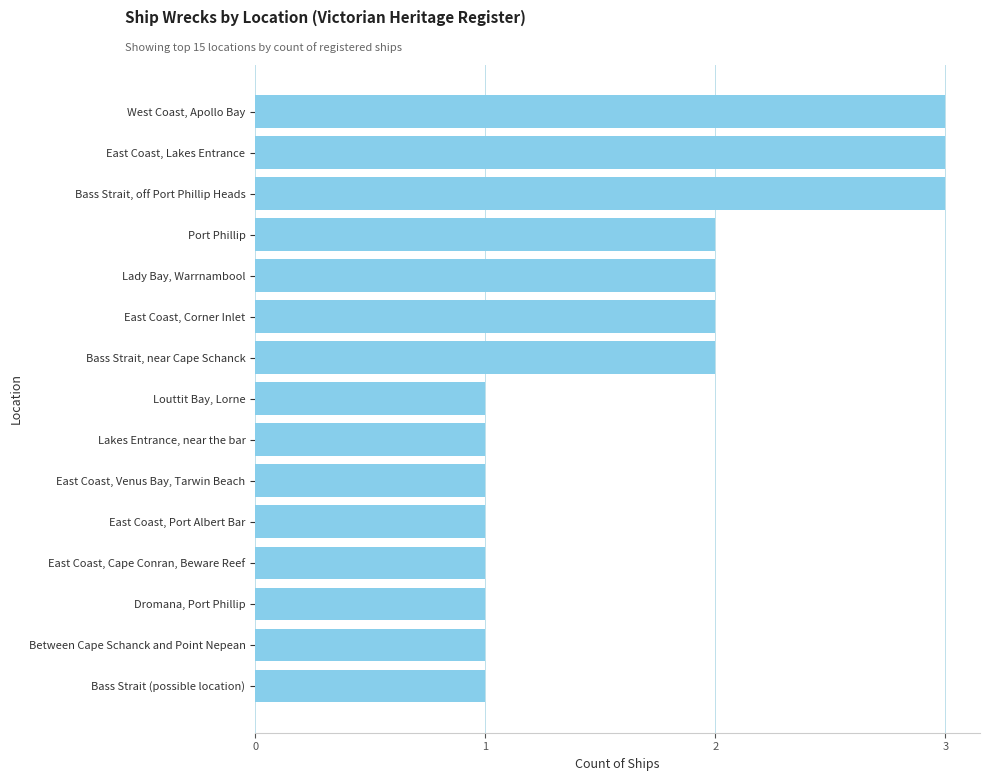

Is it true that the value at Louttit Bay, Lorne is 1?

True